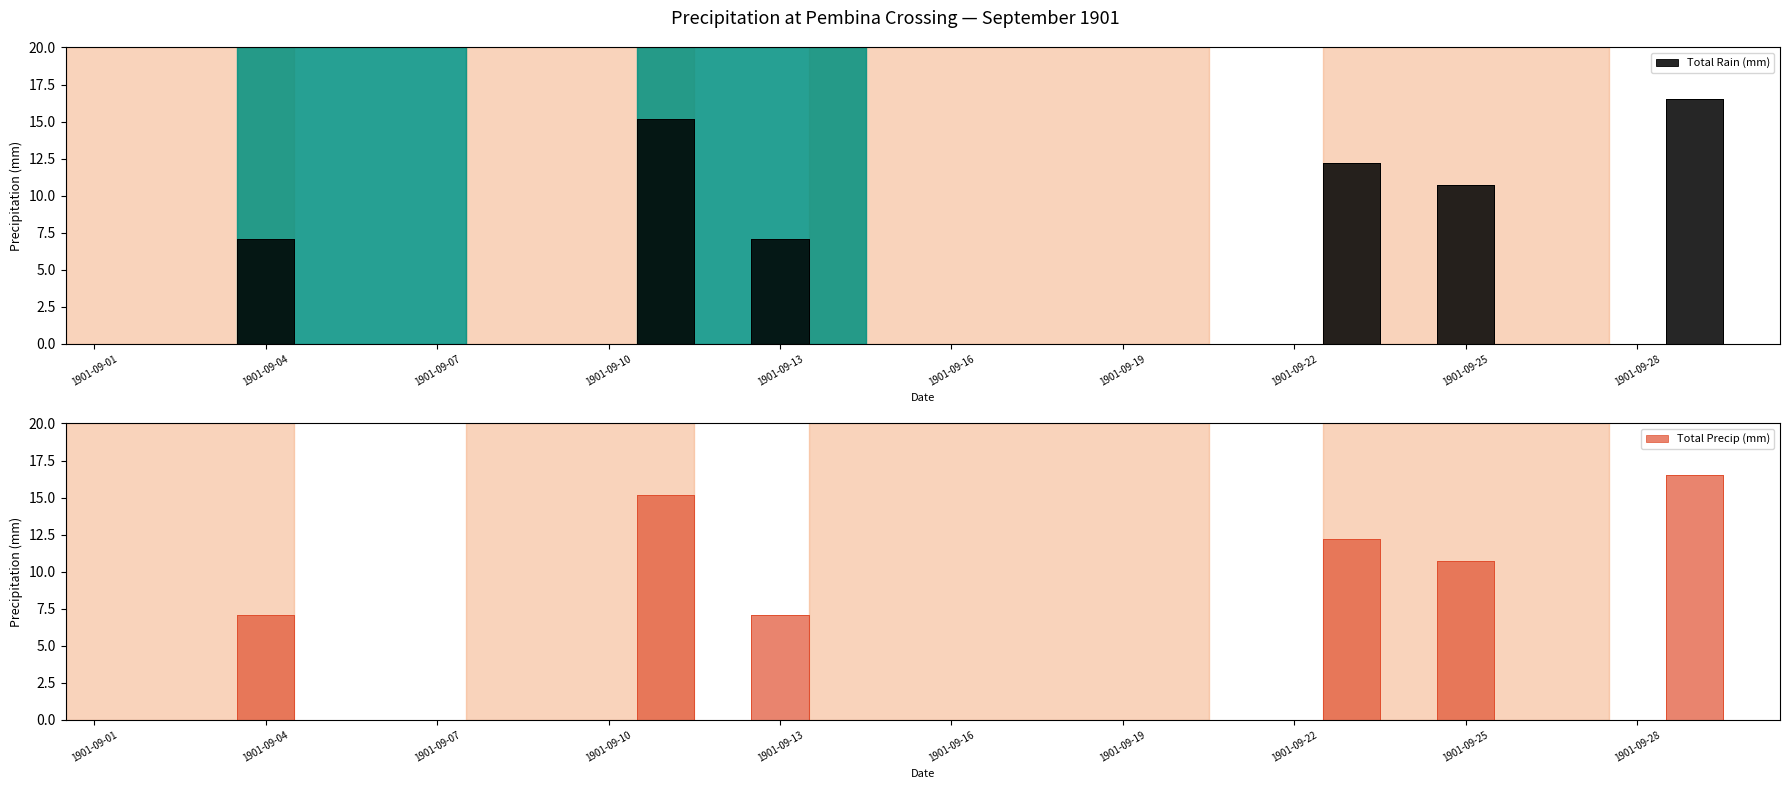

What are all the series names shown in the legend?

Total Rain (mm), Total Precip (mm)